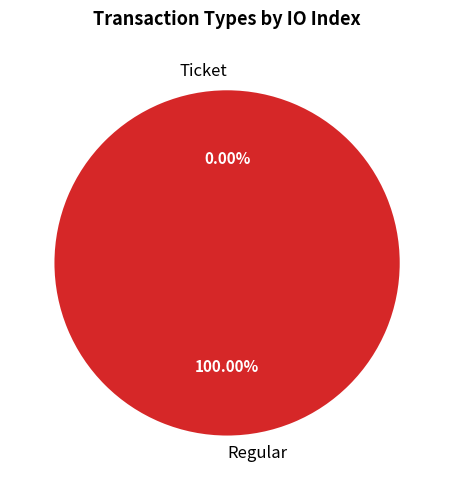

What is the change in value from Ticket to Regular?

+1